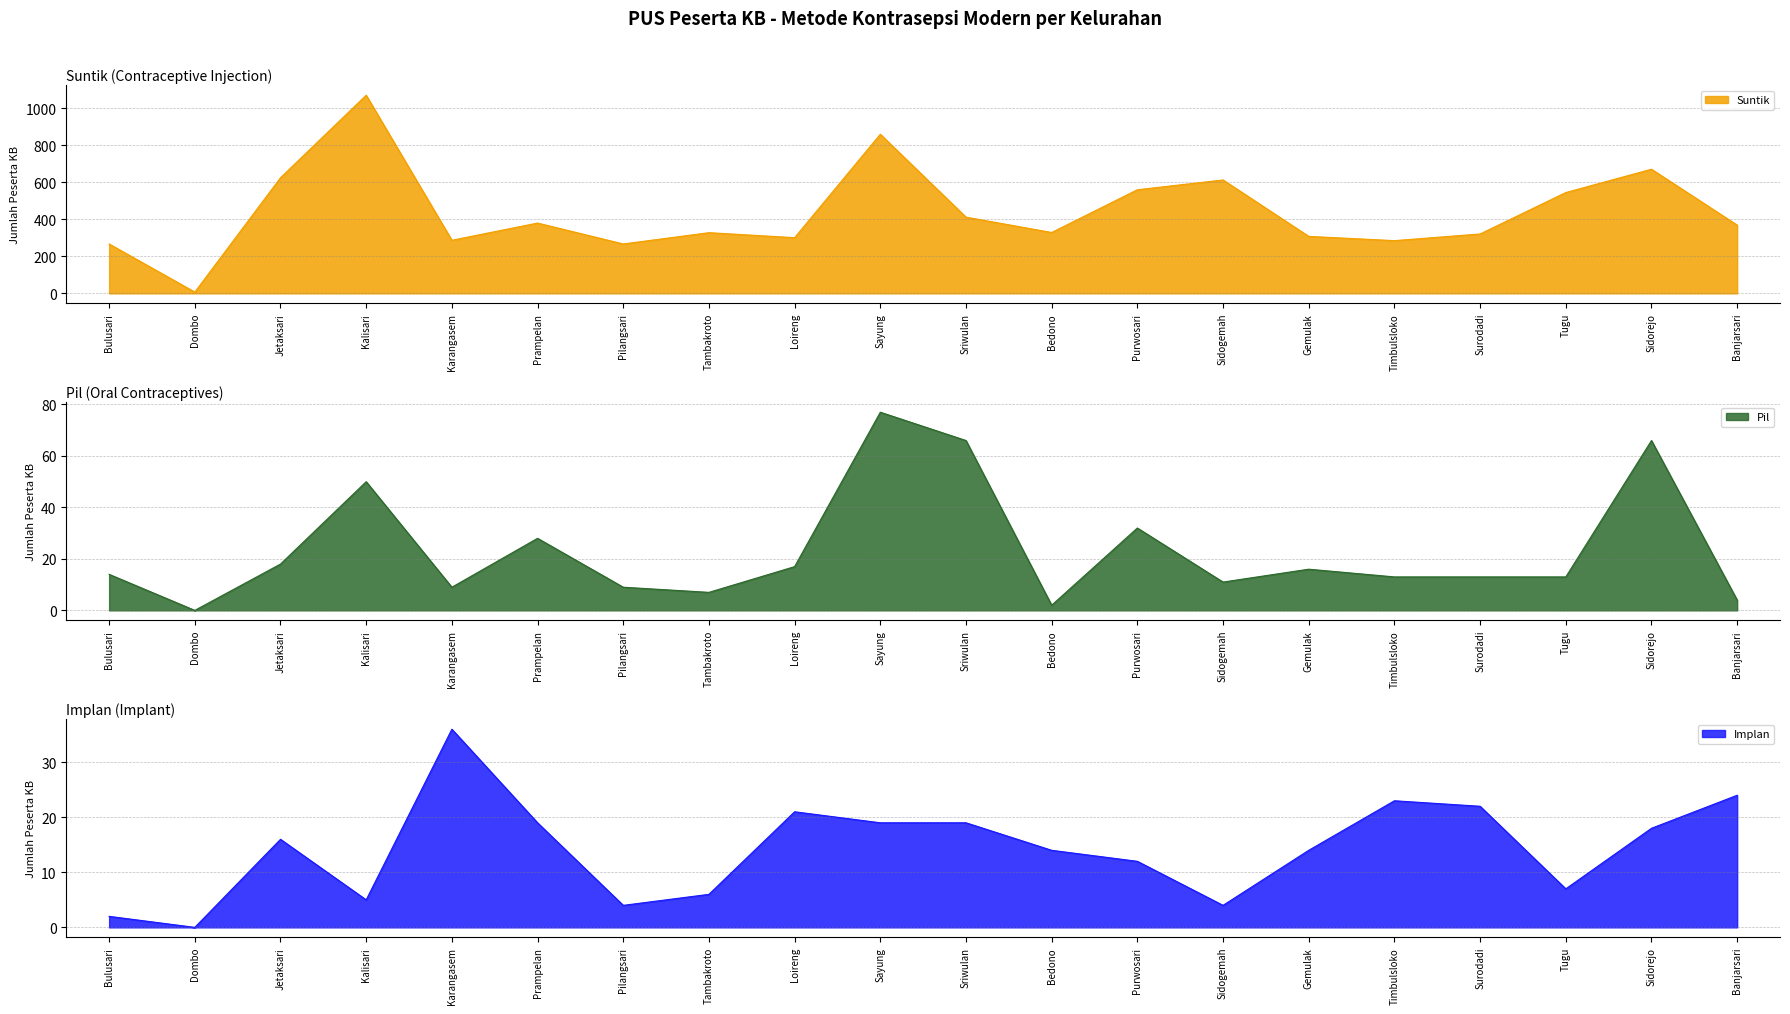

How many data points in IMPLAN are less than 16?

10